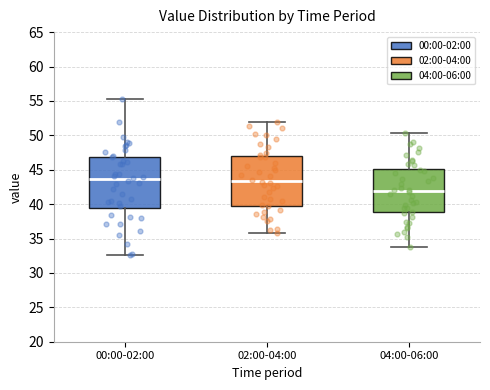

Reading left to right, read every box against the y-axis: the position of its median line, the range the box covers, and the ends of its whiskers. The values are not printed on the chart, so give them approximately, as read against the axis.

00:00-02:00: median 43.5, box 39.5 to 47.0, whiskers 32.5 to 55.5
02:00-04:00: median 43.5, box 40.0 to 47.0, whiskers 36.0 to 52.0
04:00-06:00: median 42.0, box 39.0 to 45.0, whiskers 34.0 to 50.5